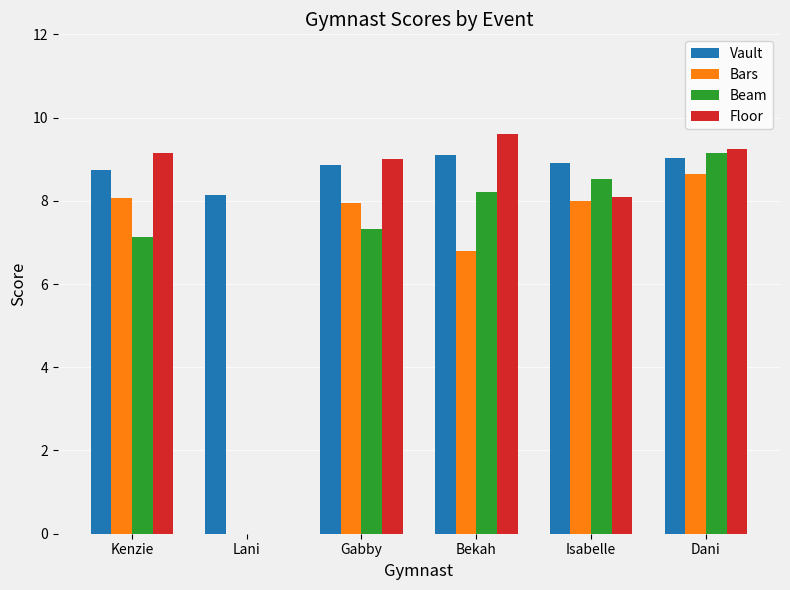

Between Gabby and Dani, which series saw the biggest shift?

Beam